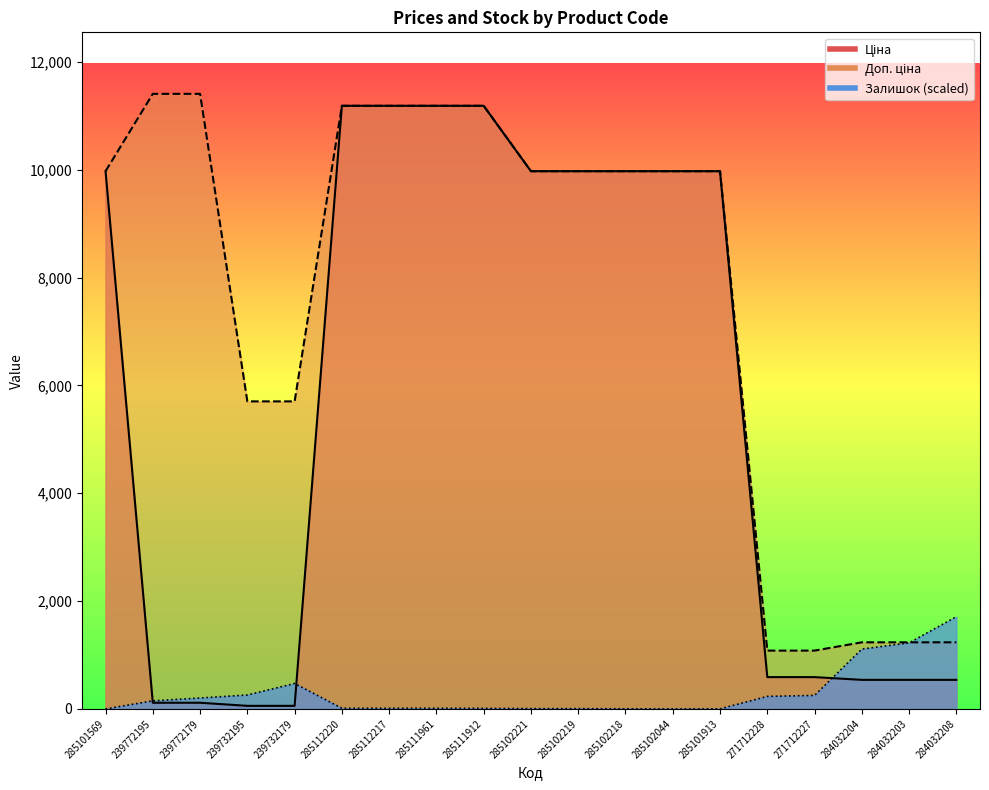

Read the Ціна value at 285102218.

9975.0